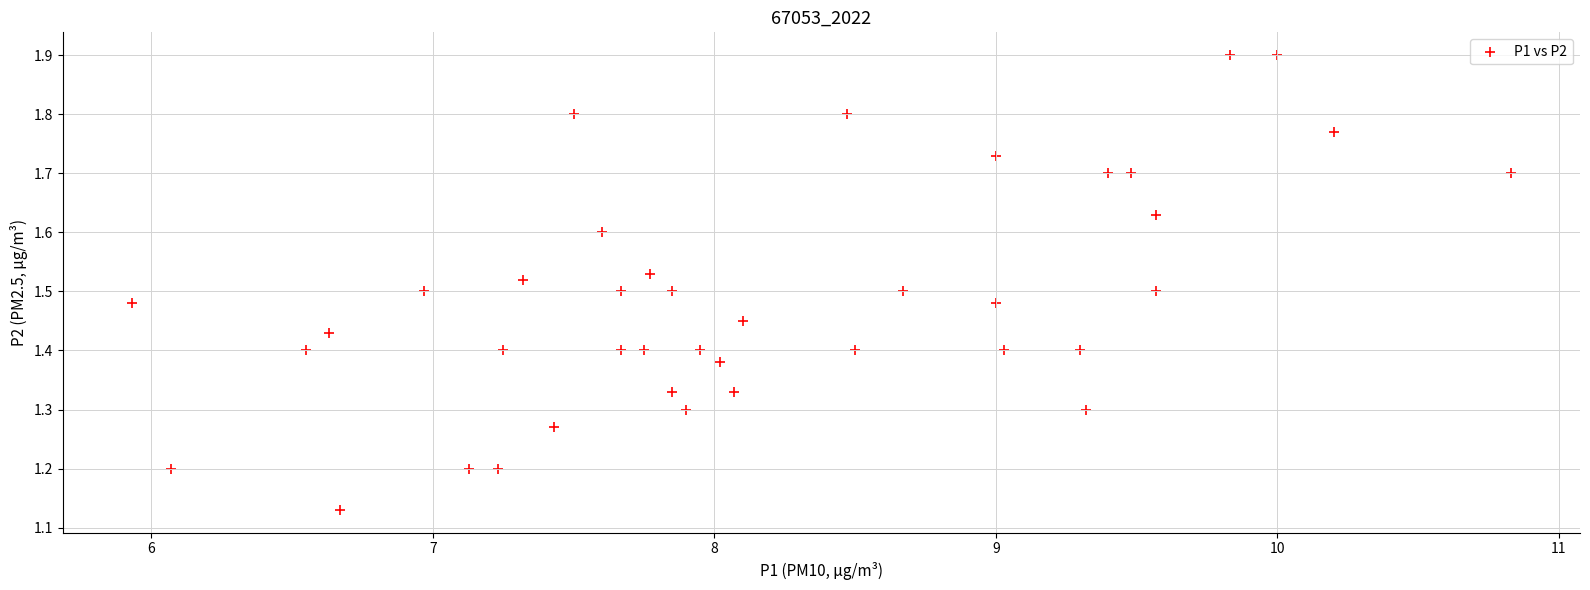

What is the range of X values (max minus min)?

4.9